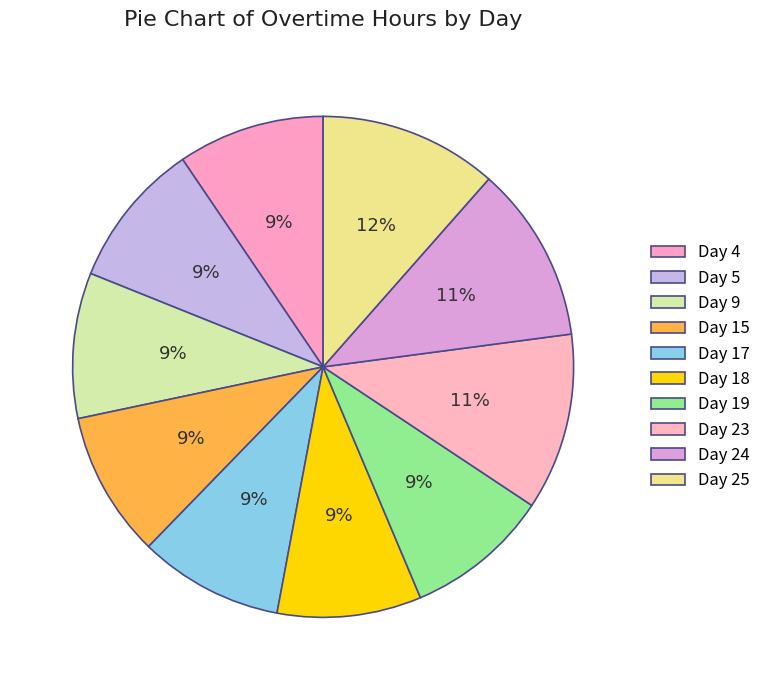

Which category has the smallest portion of the pie?

Day 18